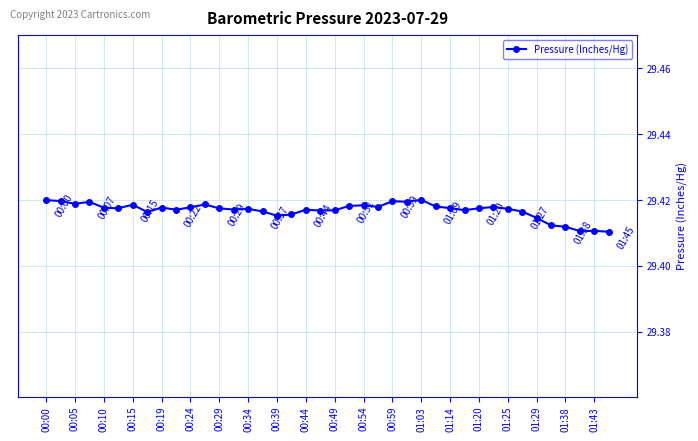

True or false: there are more than 2 points higher than both neighbors.

True